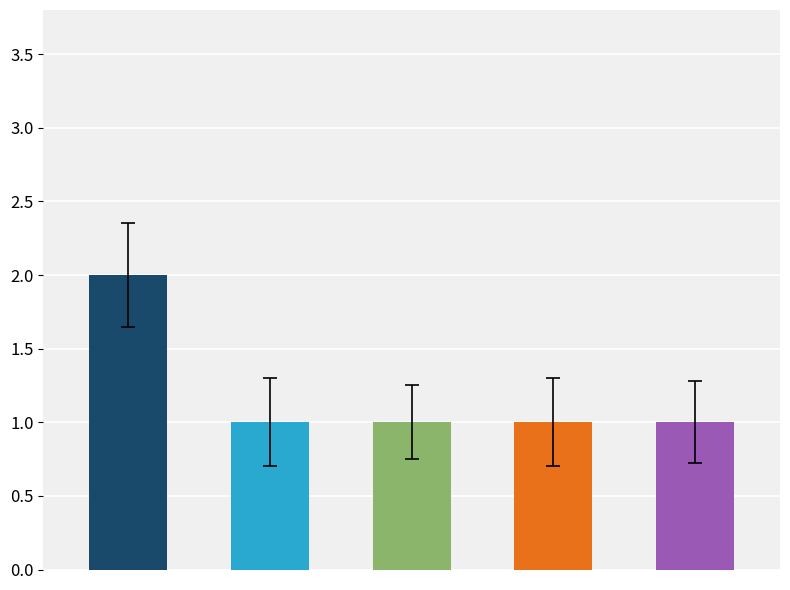

What is the sum of all values?

6